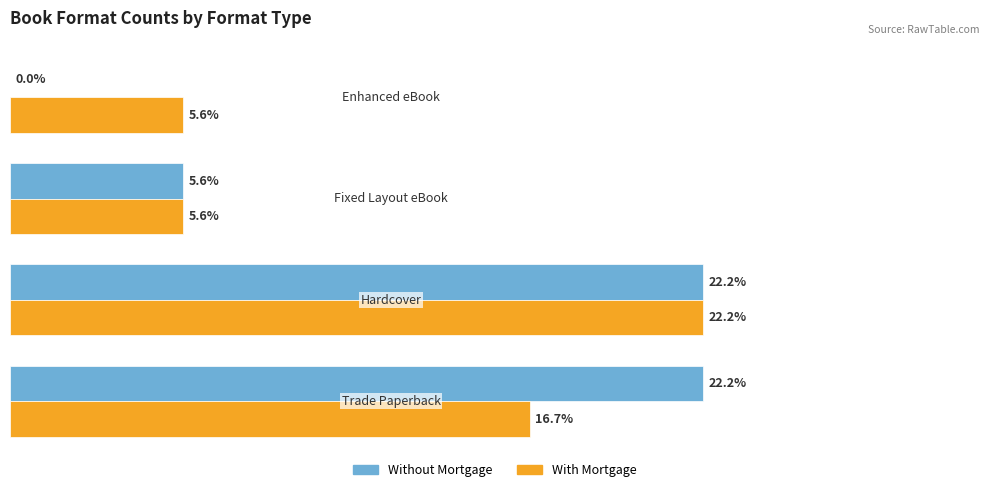

What are all the series names shown in the legend?

Without Mortgage, With Mortgage